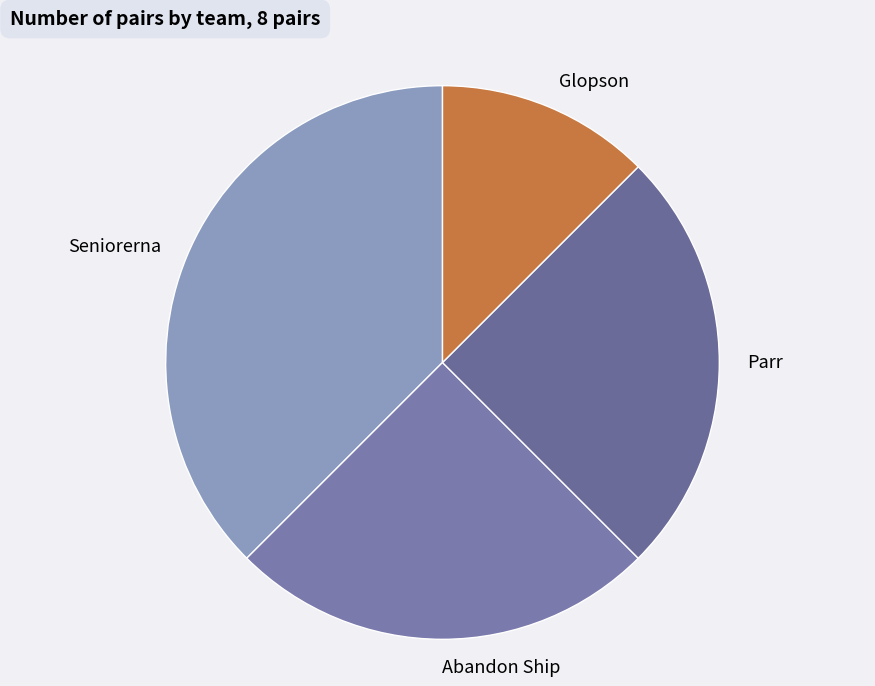

The Parr slice represents 16% of the pie. True or false?

False